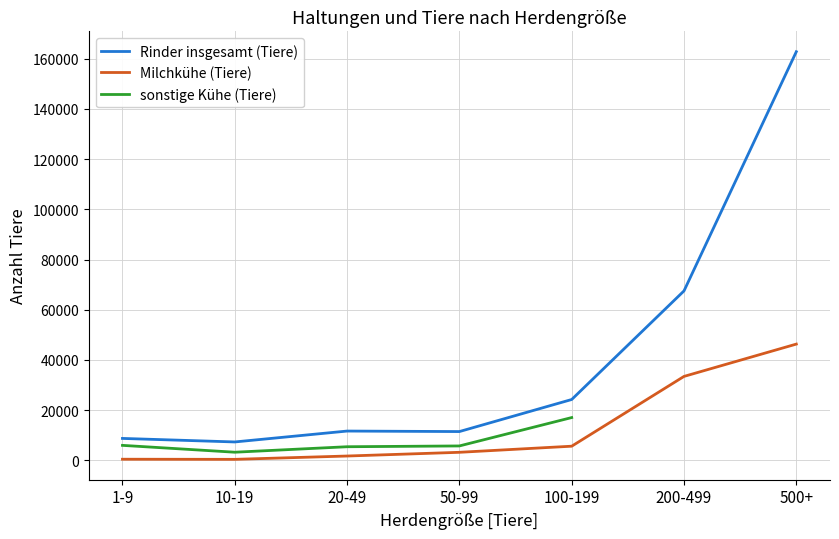

At 20-49, list the series in order from smallest to largest.

Milchkühe (Tiere), sonstige Kühe (Tiere), Rinder insgesamt (Tiere)